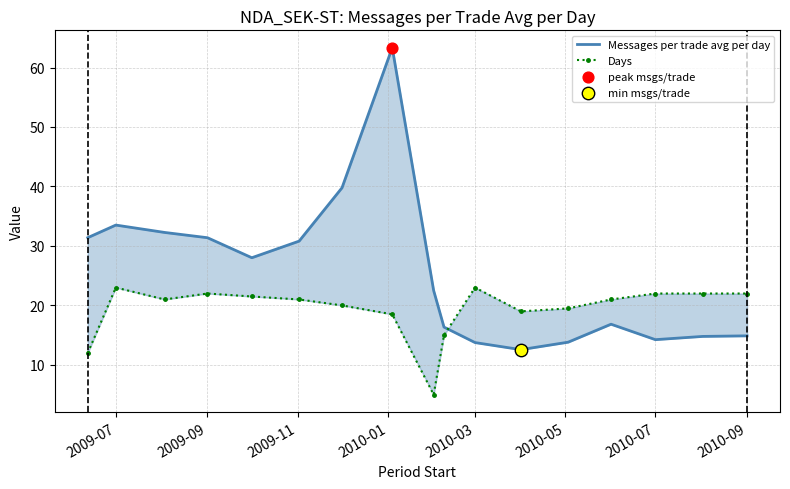

Which series has the largest total across all categories?

Messages per trade avg per day